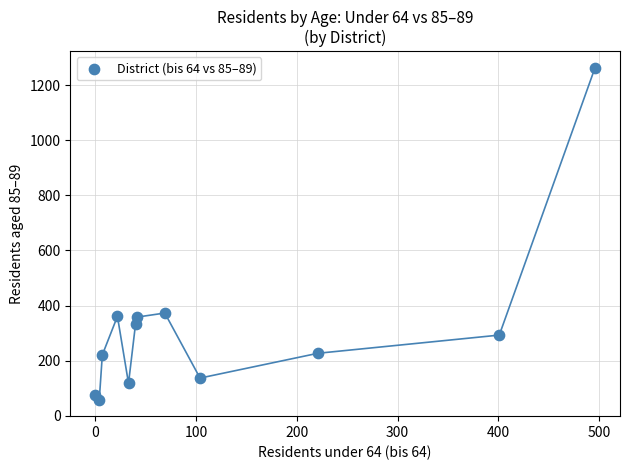

What is the average X value?

120